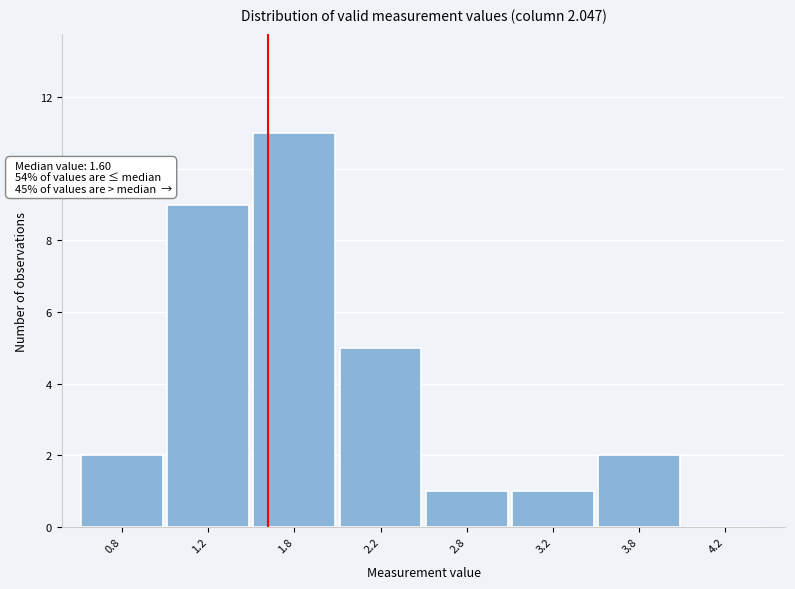

Reading left to right, list all the values displayed in this chart.

0.8=2	1.2=9	1.8=11	2.2=5	2.8=1	3.2=1	3.8=2	4.2=0